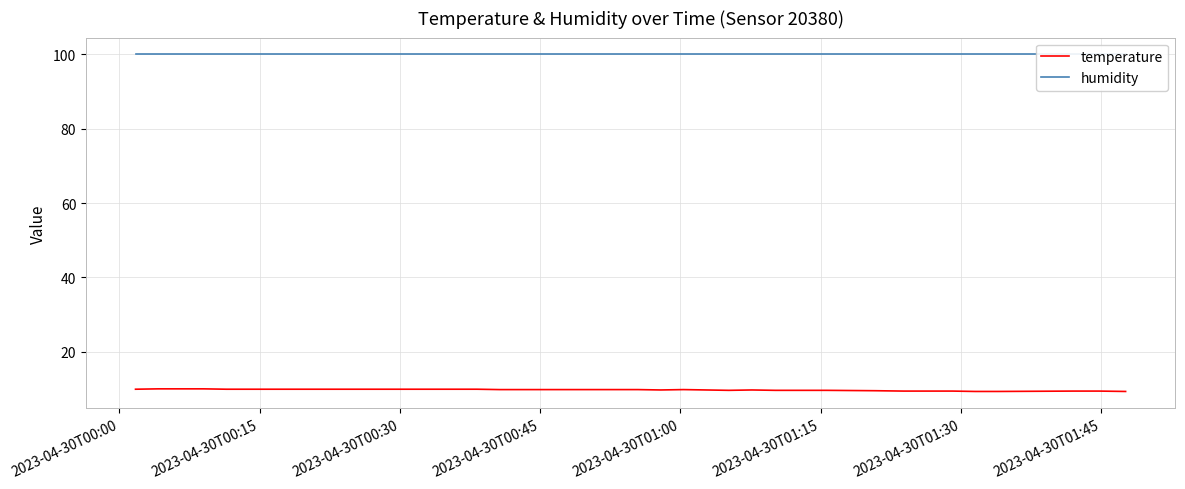

Which series has the largest range (max minus min)?

temperature